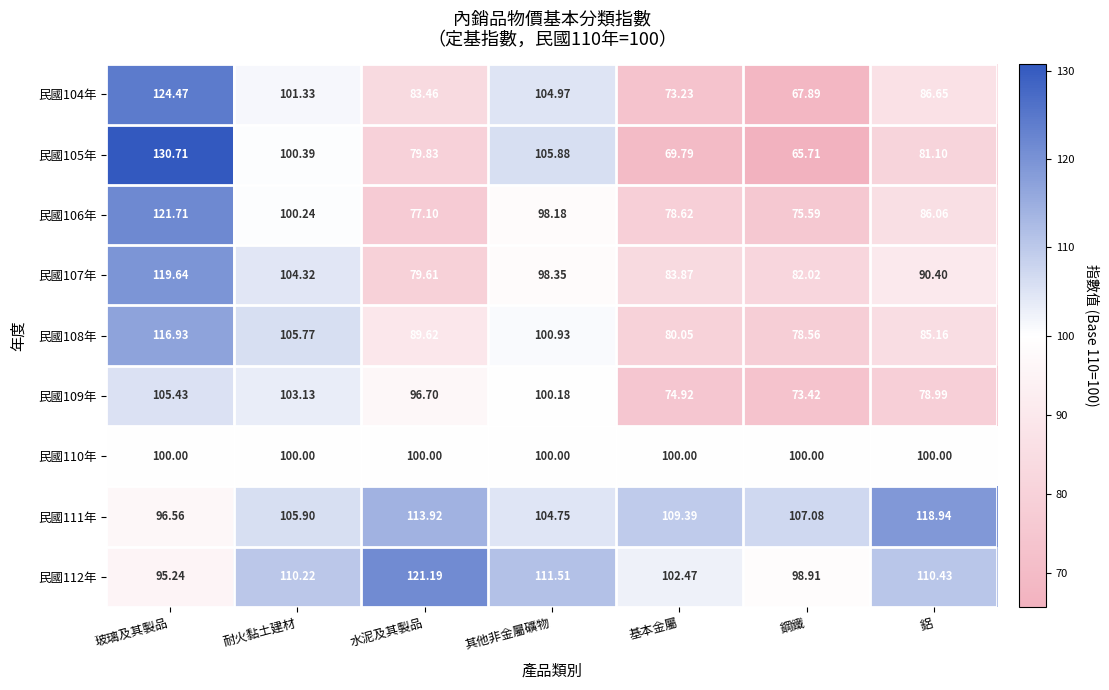

Which series has the widest spread of values?

民國105年